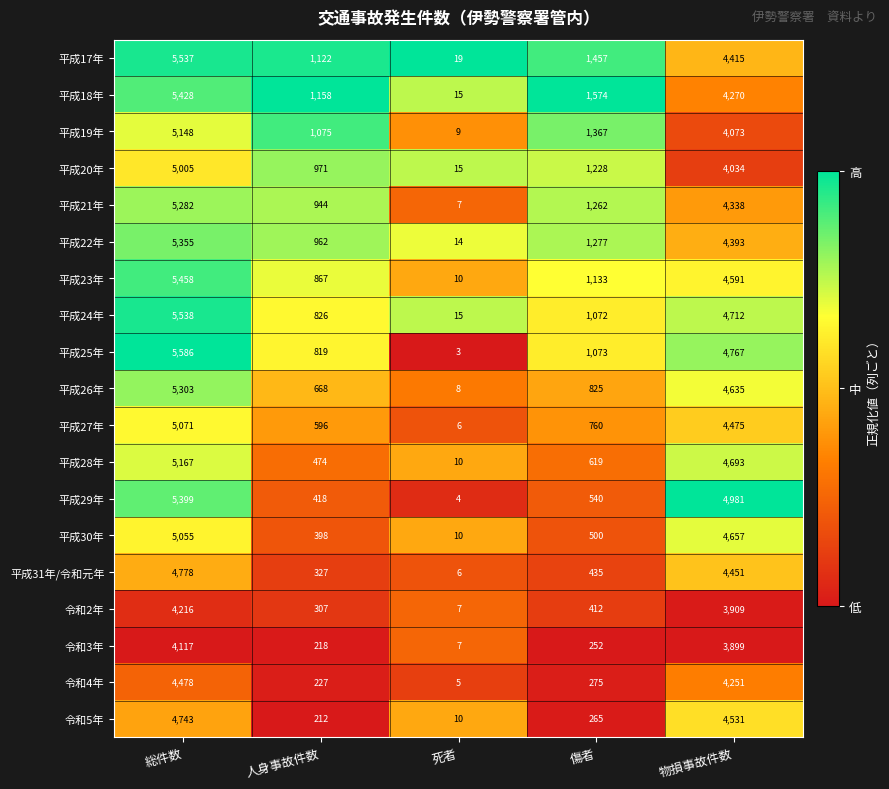

What is the difference between the maximum and minimum values in the 令和5年 series?

4733